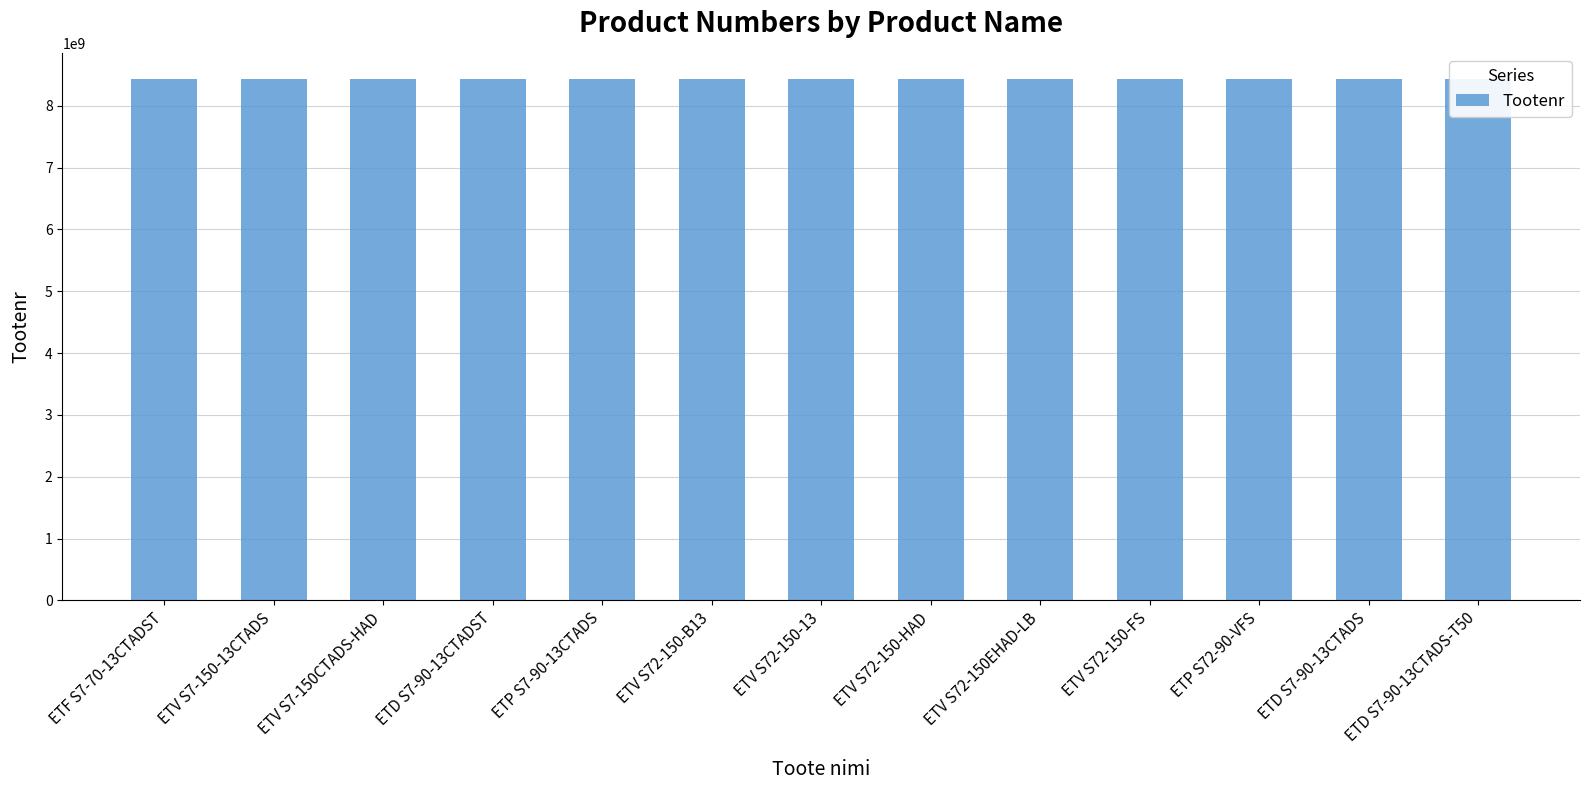

What is the maximum value shown in the chart?

8433131535